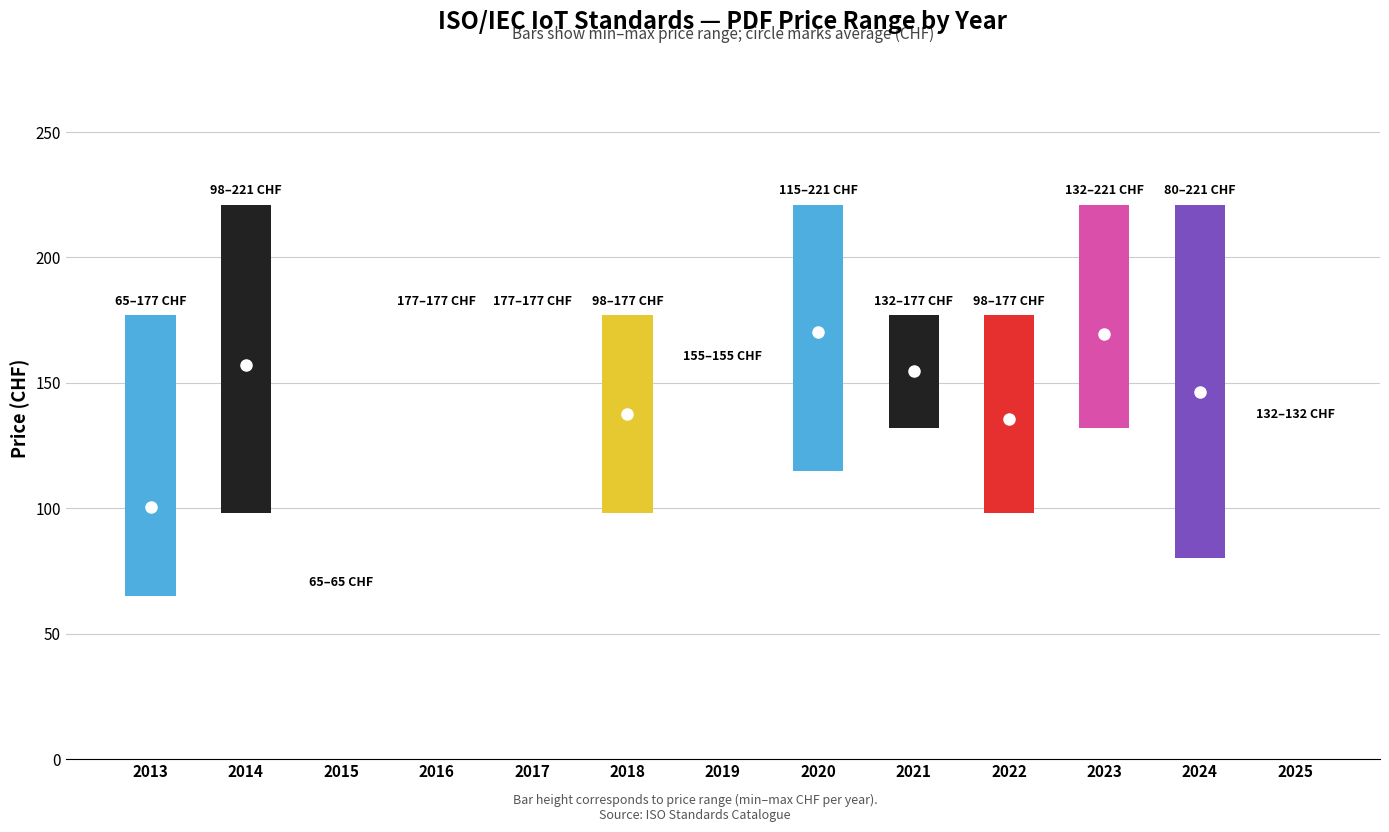

The value of Price (PRINT) at 2013 is 65. True or false?

True